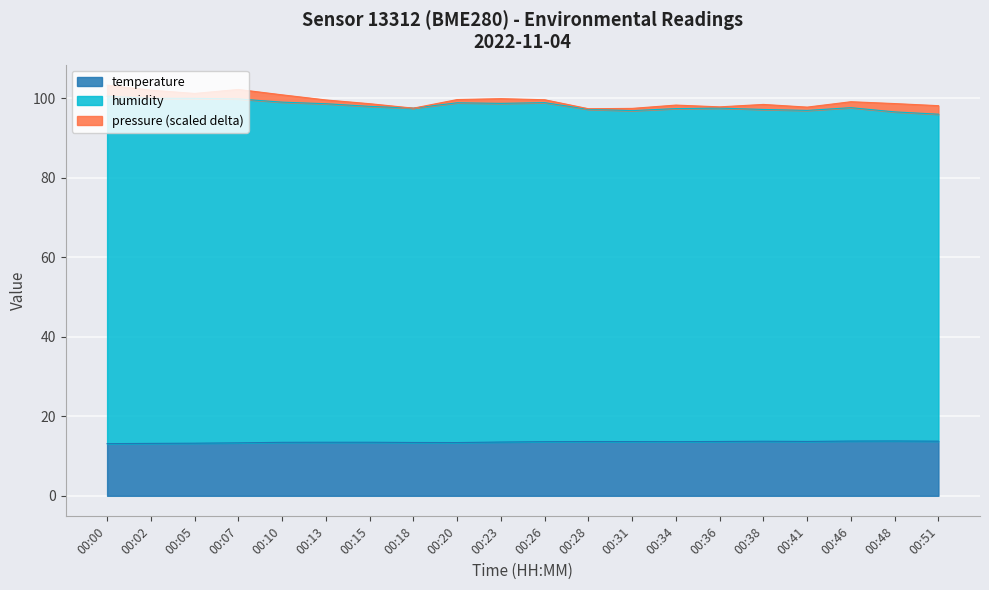

Does the chart display data point markers on the line(s)?

No